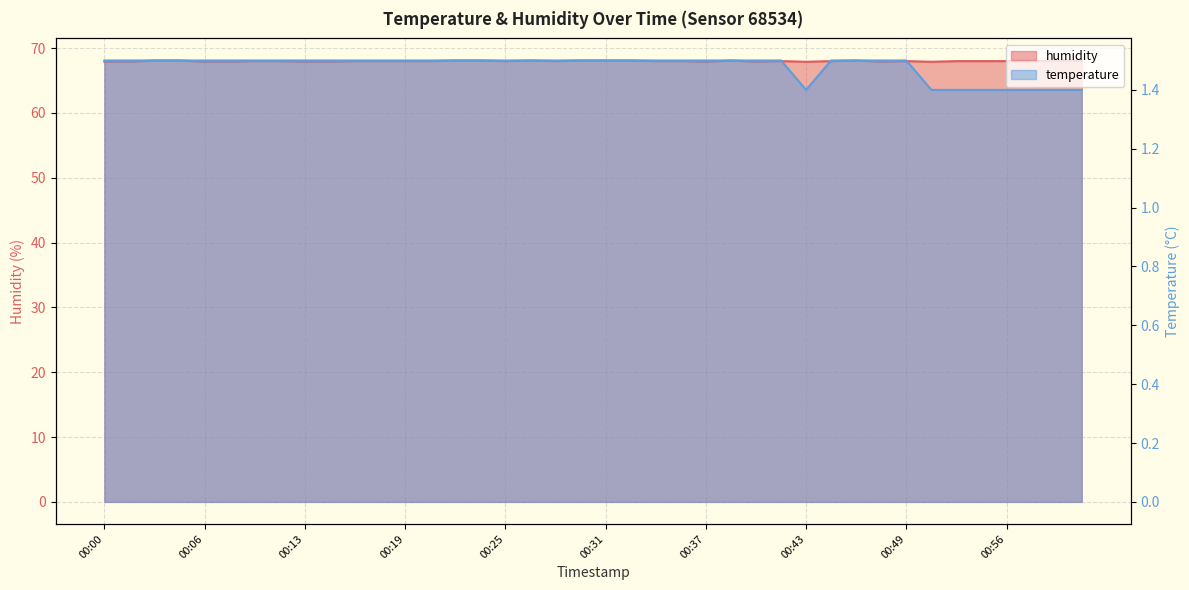

What is the label of the 31st point from the right?

00:14